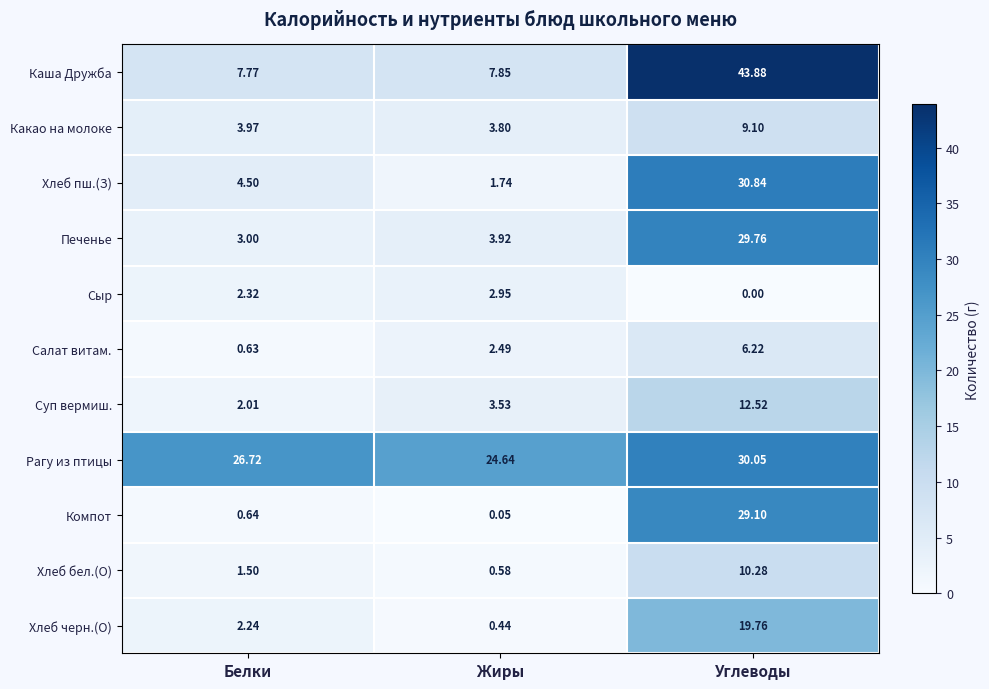

How many distinct data groups are displayed?

11